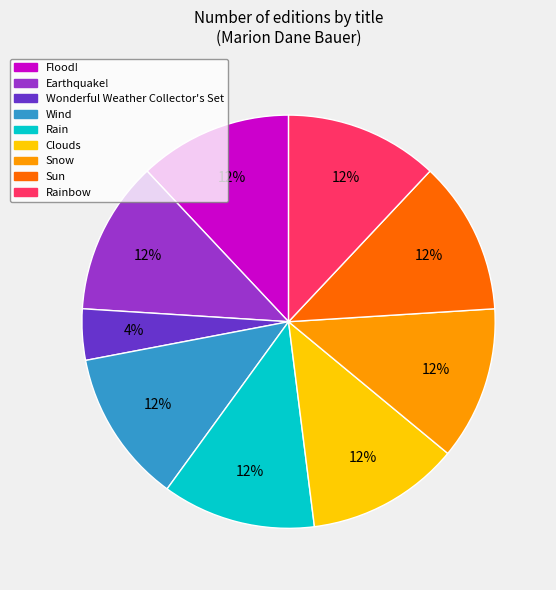

To the nearest percent, what is the difference between the largest and smallest slice percentages?

8%